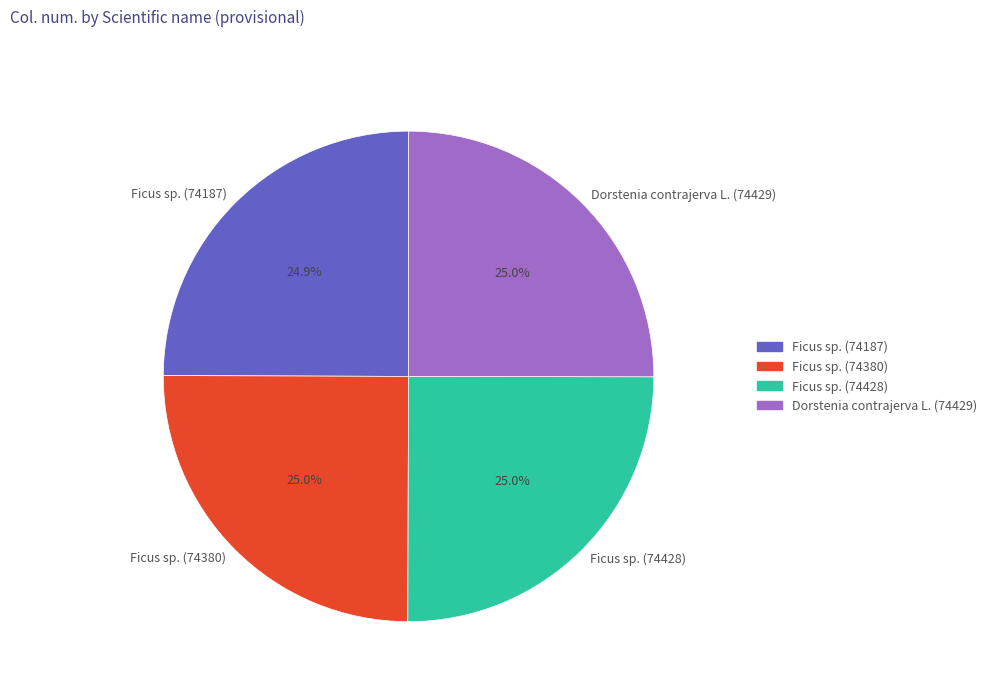

How many slices are in this pie chart?

4